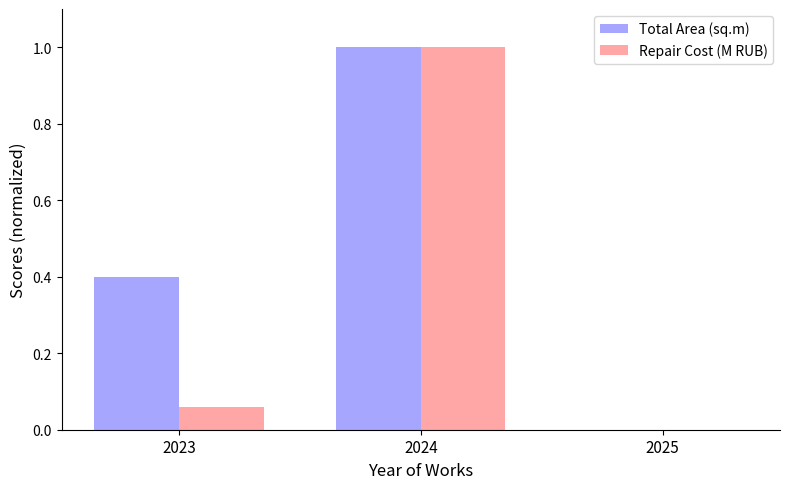

What is the greatest value displayed?

1.0